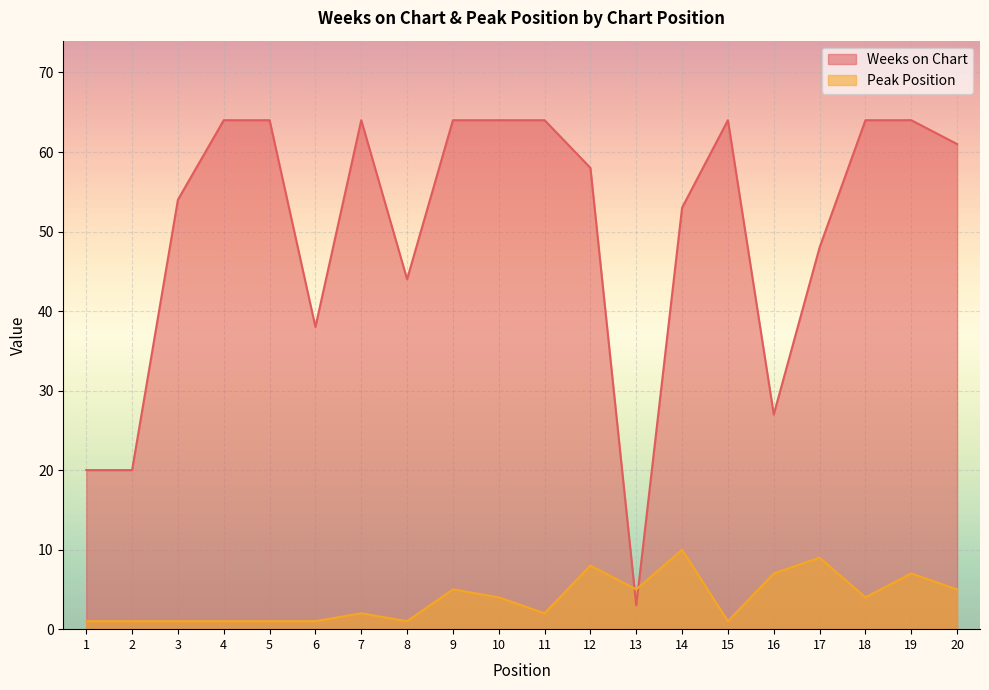

What is the value of the Peak Position point at the 17th from the left?

9